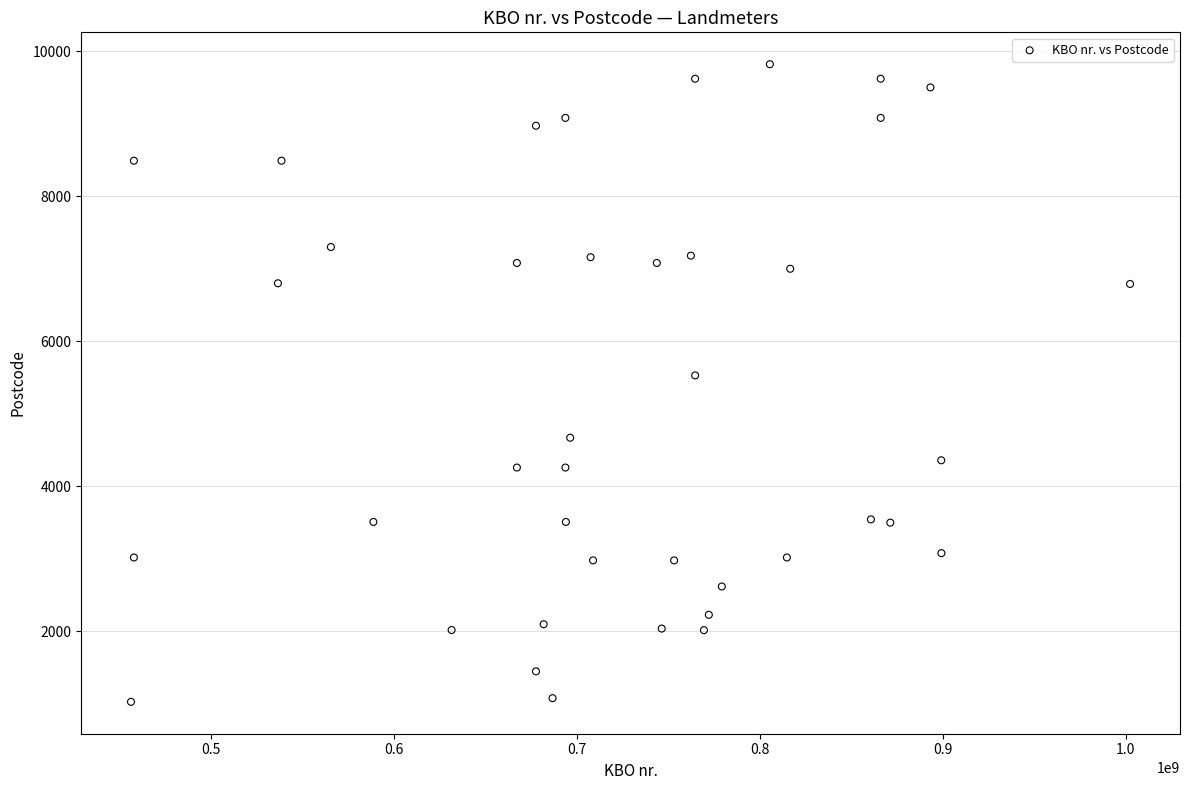

What is the range of Y values (max minus min)?

8790